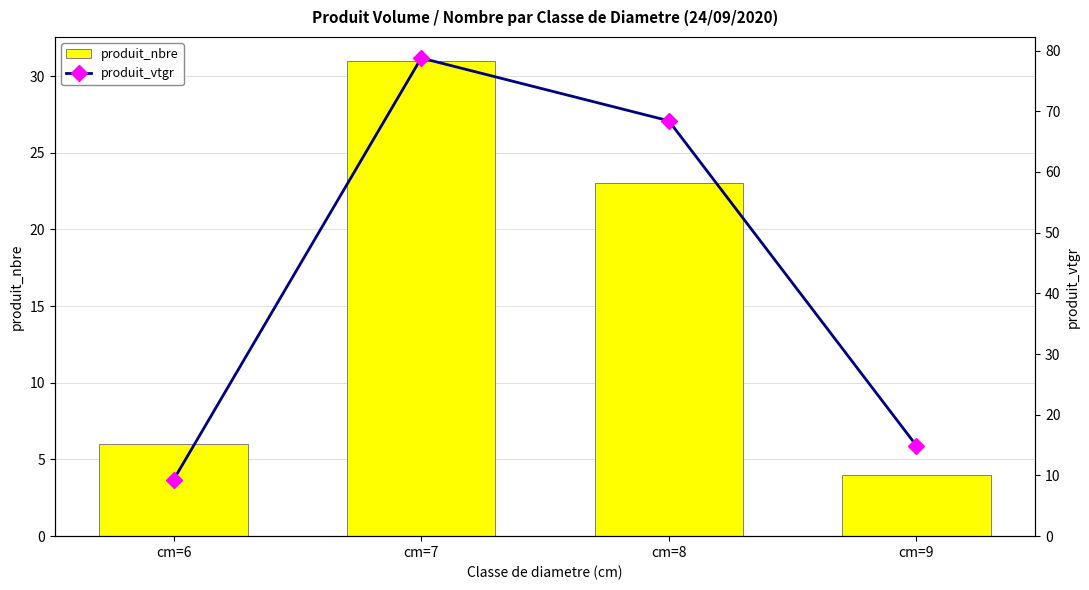

True or false: produit_nbre has a value of 31.0 at cm=7.

True